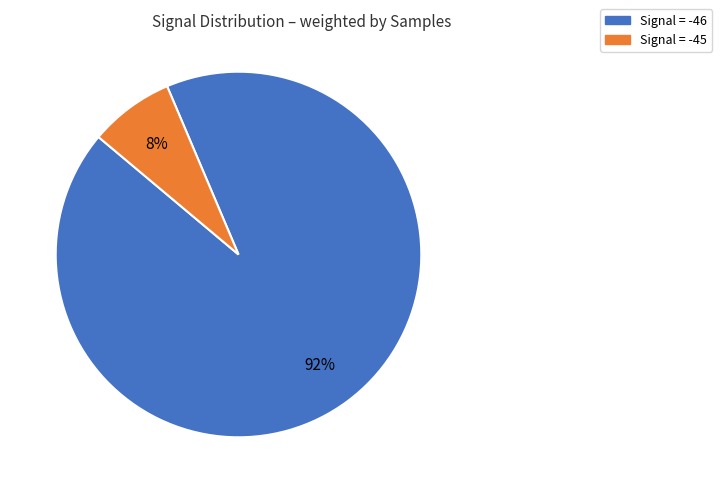

To the nearest percent, what portion does Signal = -46 represent?

92%